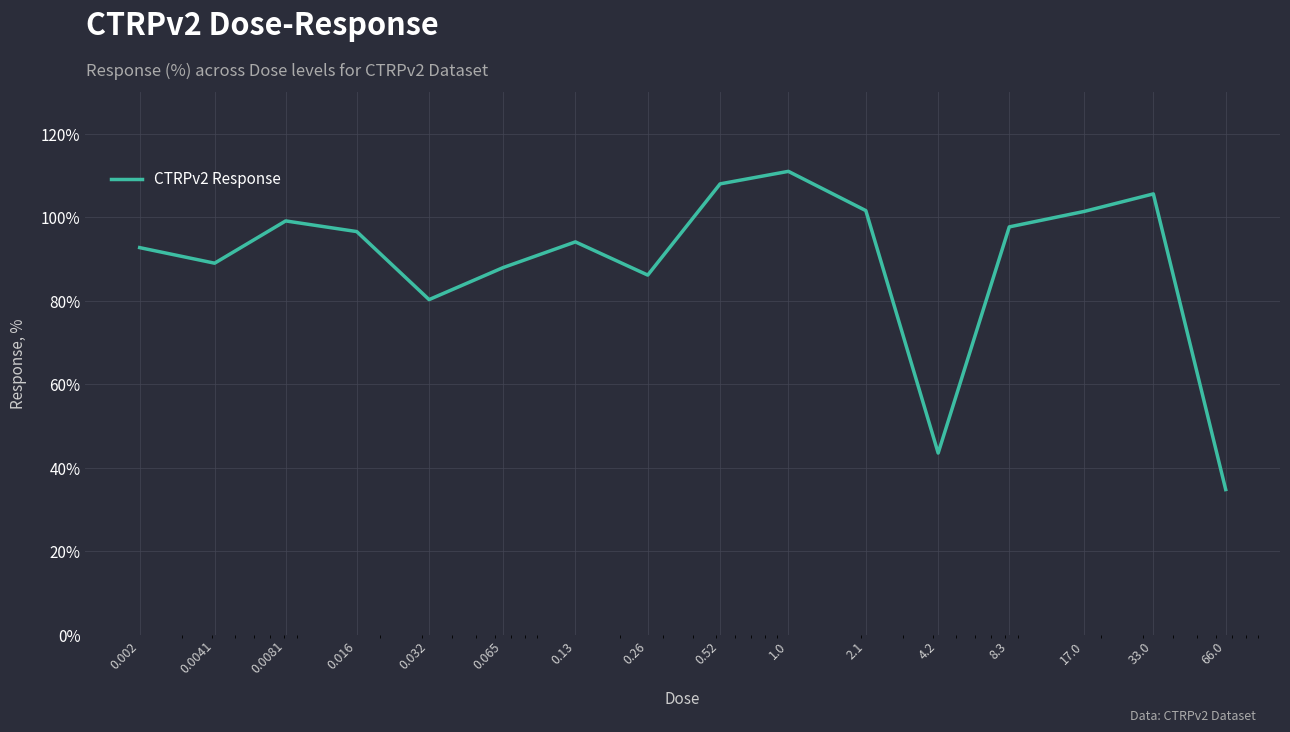

How many lines are shown in the chart?

1